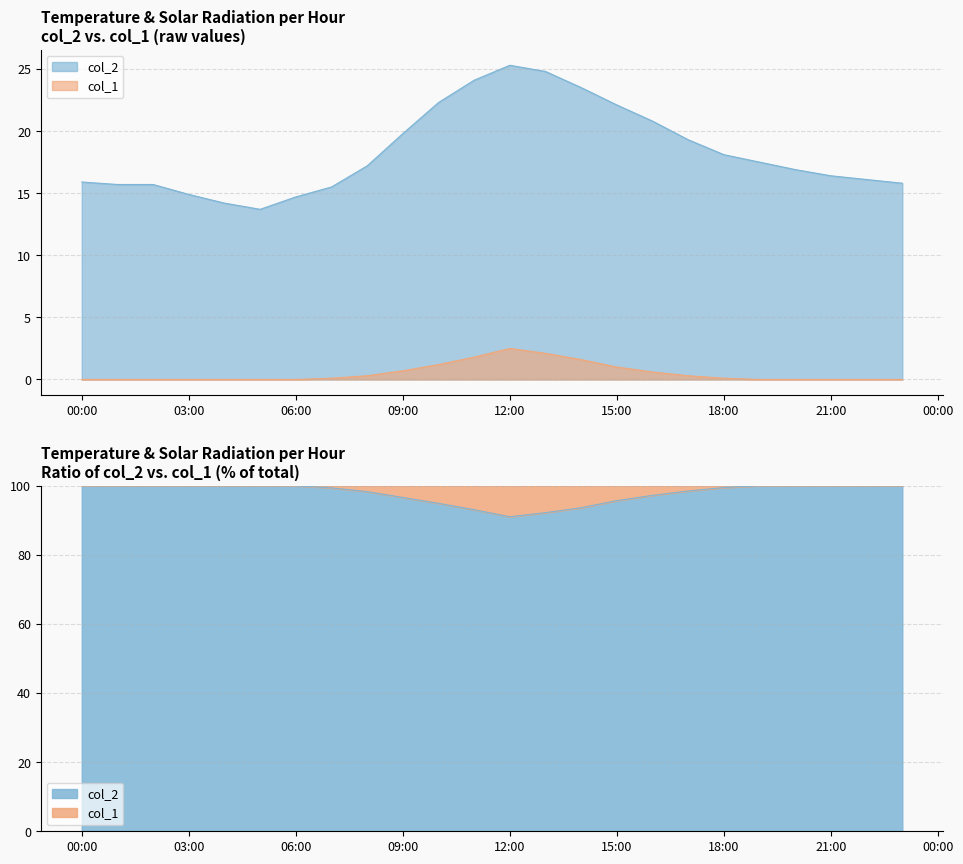

How many data points does each series have?

24